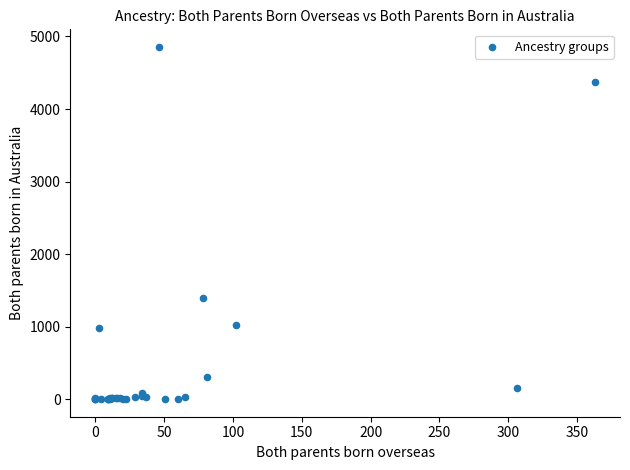

What Y value in the scatter plot is closest to 2428?

1389